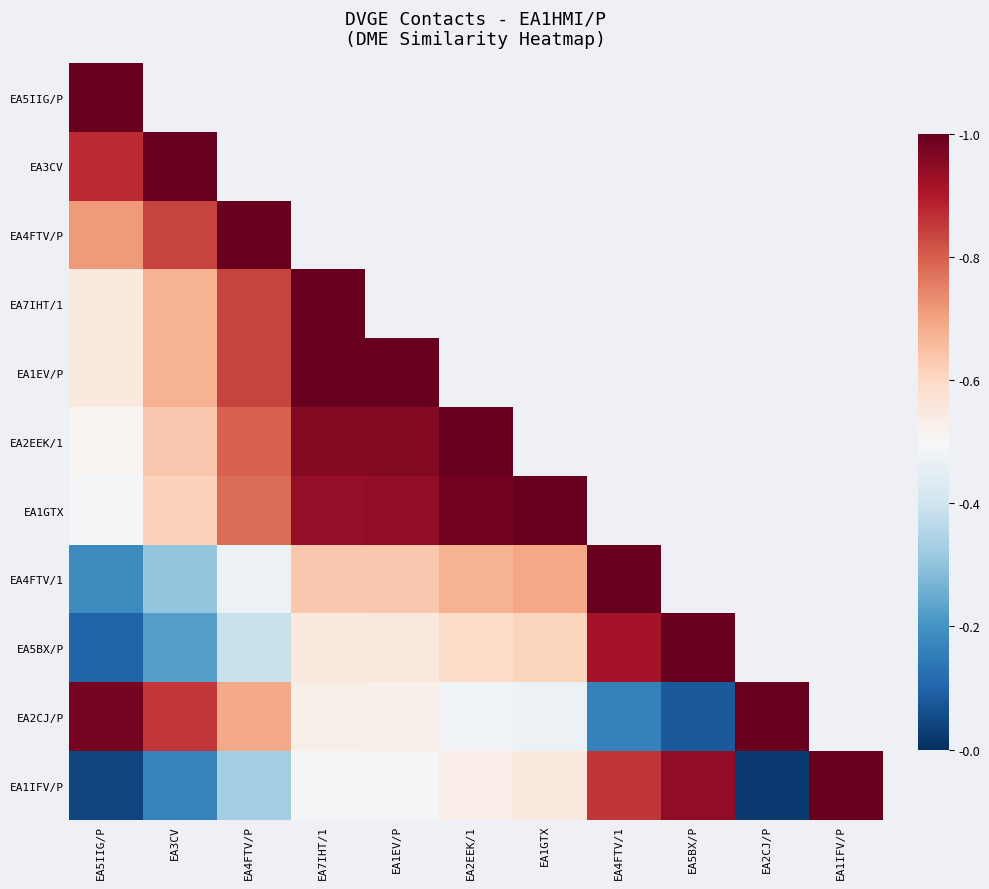

Where is EA4FTV/P nearest to the value 0?

EA5IIG/P